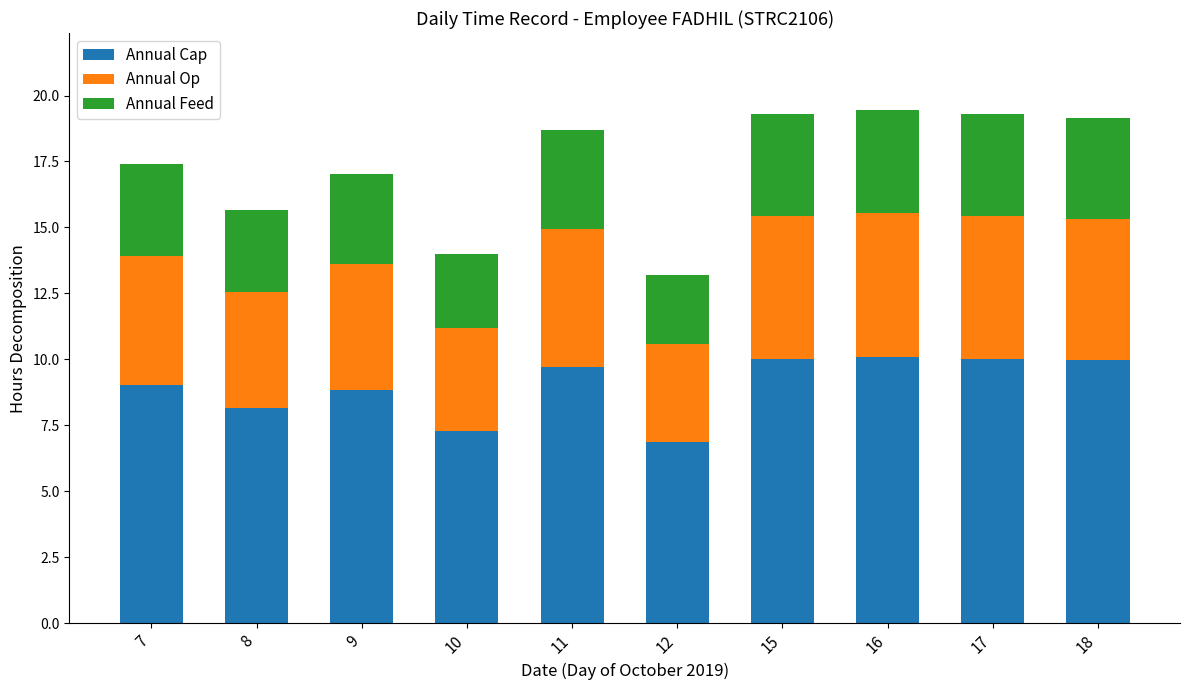

What is the difference between the maximum and minimum values in the Annual Cap series?

3.2